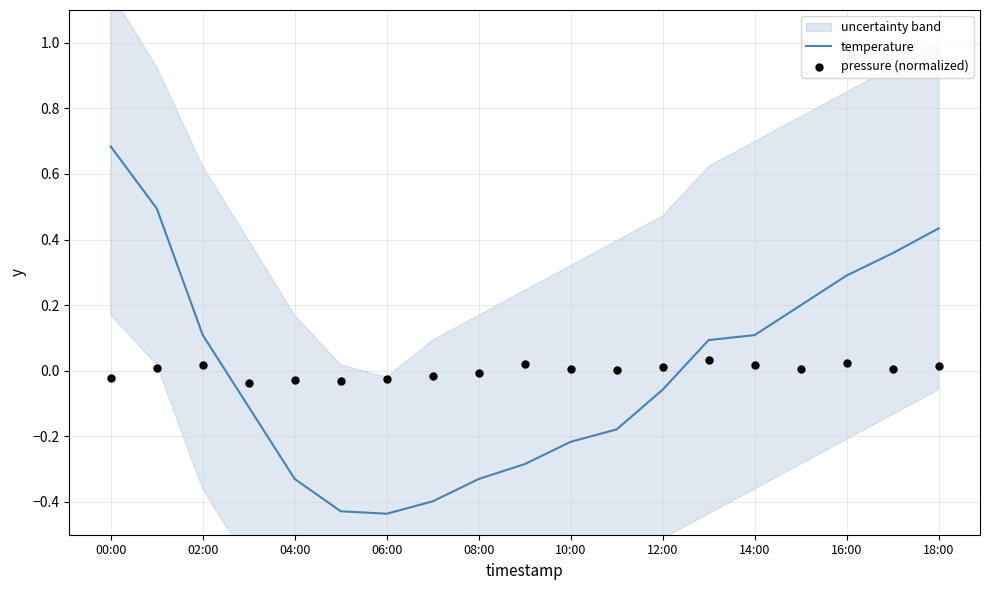

Which series has the largest total across all categories?

temperature